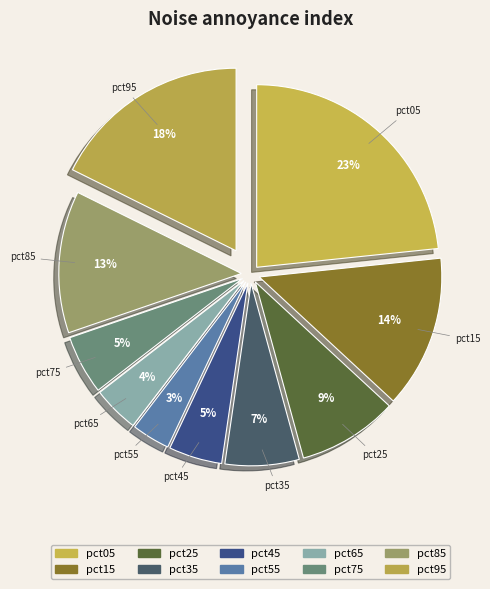

Is the sum of pct75 and pct05 greater than half?

No